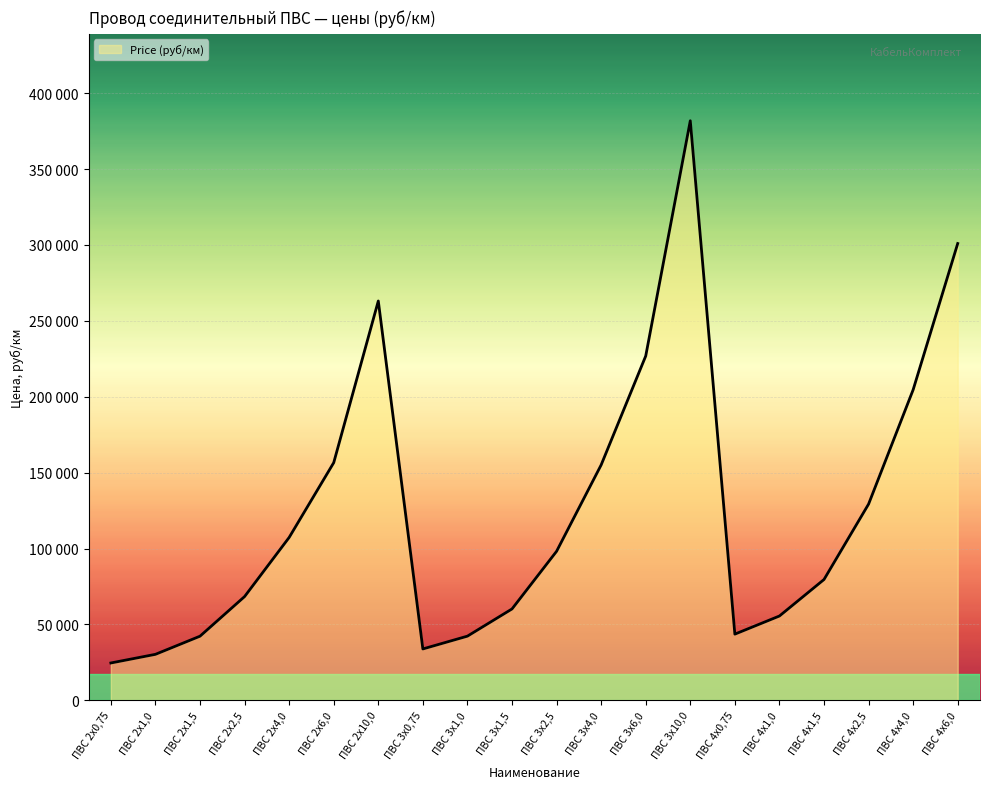

What is the change in value from ПВС 2х6,0 to ПВС 4х0,75?

-112974